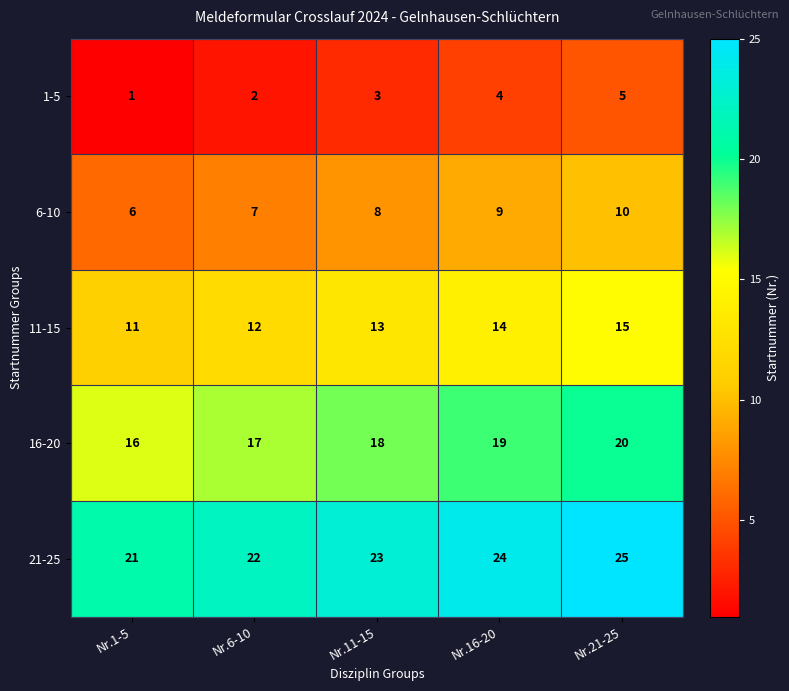

At Nr.1-5, list the series in order from smallest to largest.

1-5, 6-10, 11-15, 16-20, 21-25